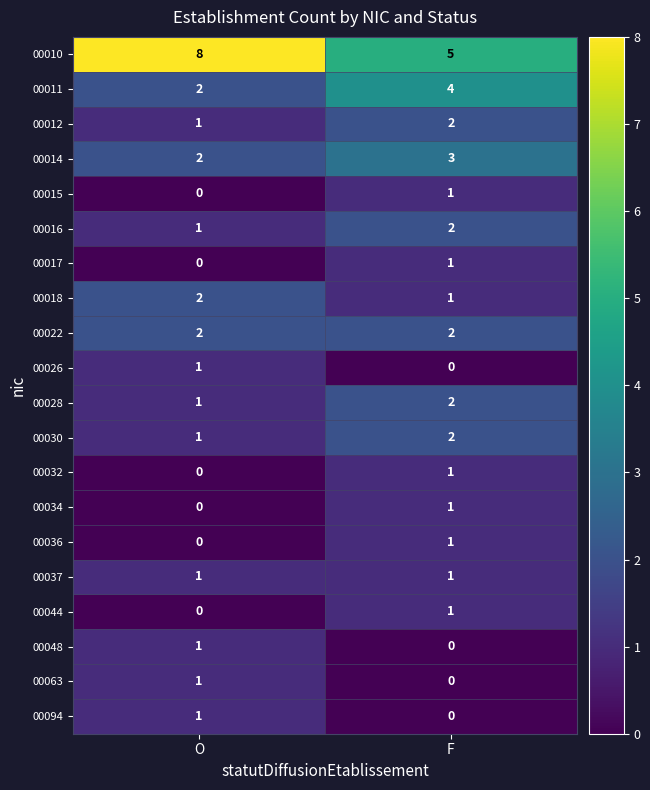

What is the sum of the 00022 values at F and O?

4